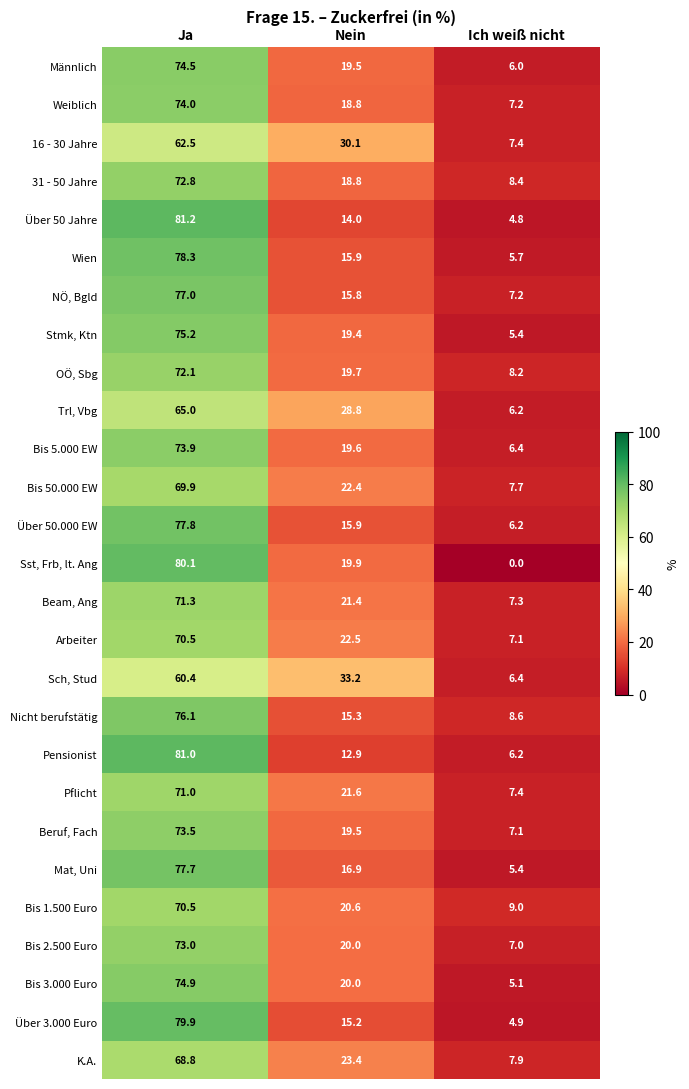

At which category is the sum across all series the highest?

Ja